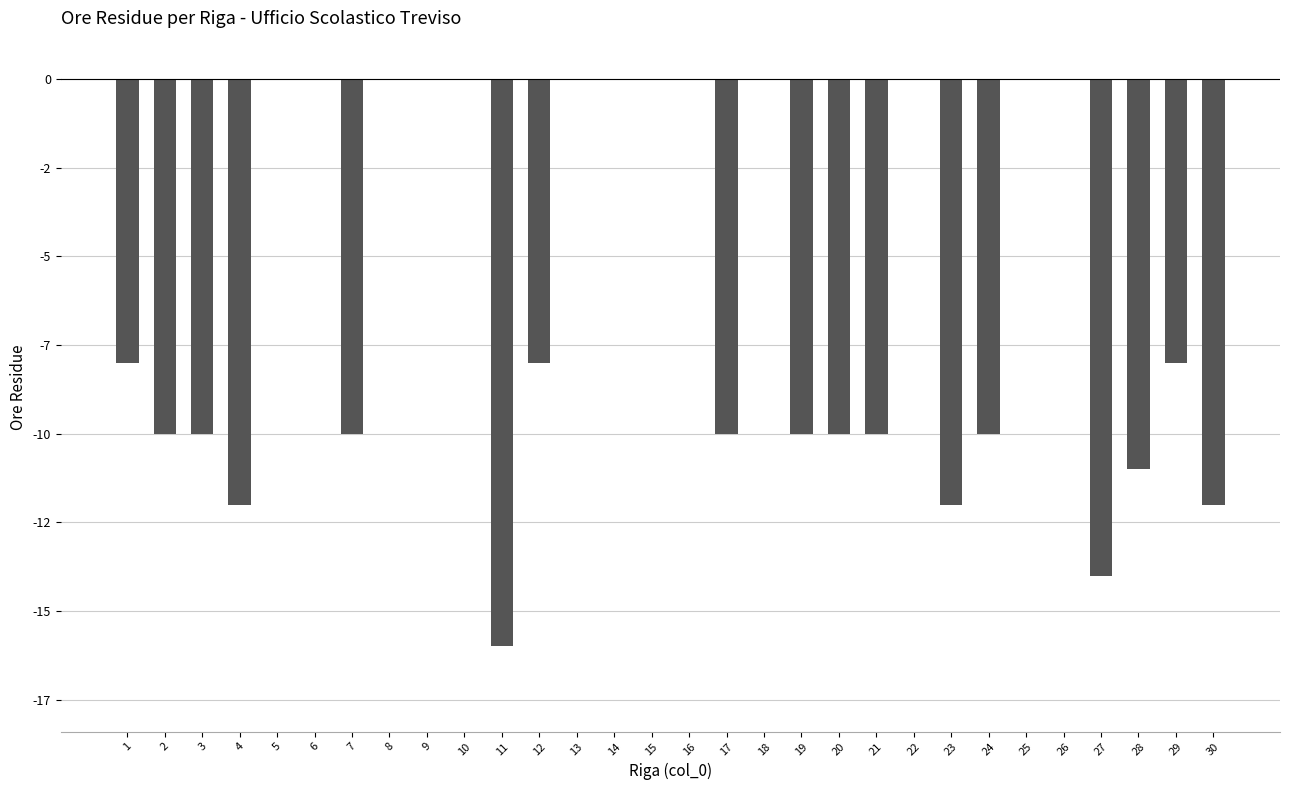

The chart shows a value of -10 at 7. True or false?

True